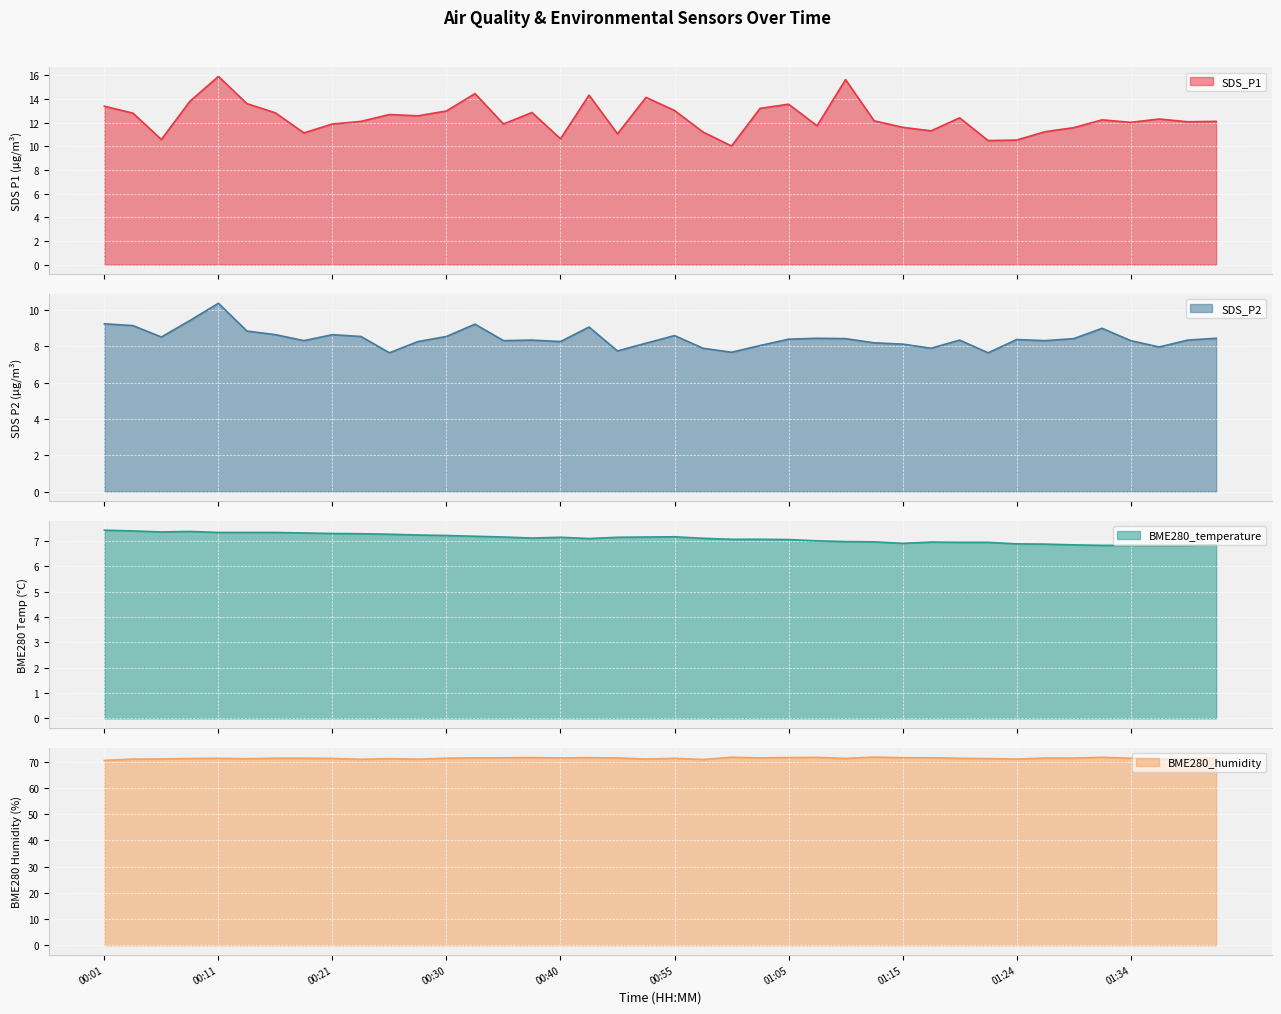

The BME280_humidity series shows 71.3 at 00:55. True or false?

True